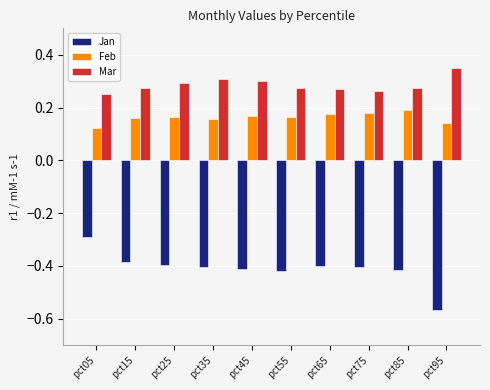

Which series has the largest range (max minus min)?

Jan